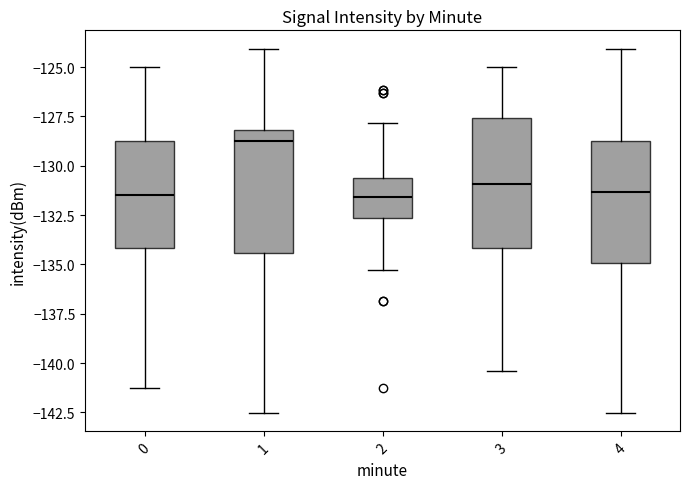

Where does the median line of the box at x = 1 sit on the y-axis? The values are not printed on the chart, so give them approximately, as read against the axis.

-129.0